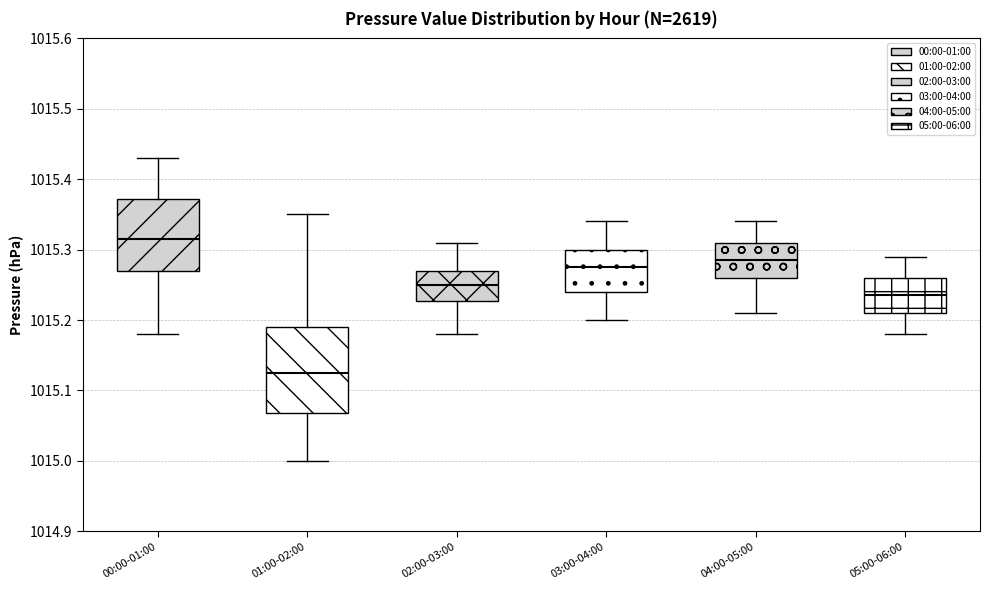

Which box has the highest median line?

00:00-01:00